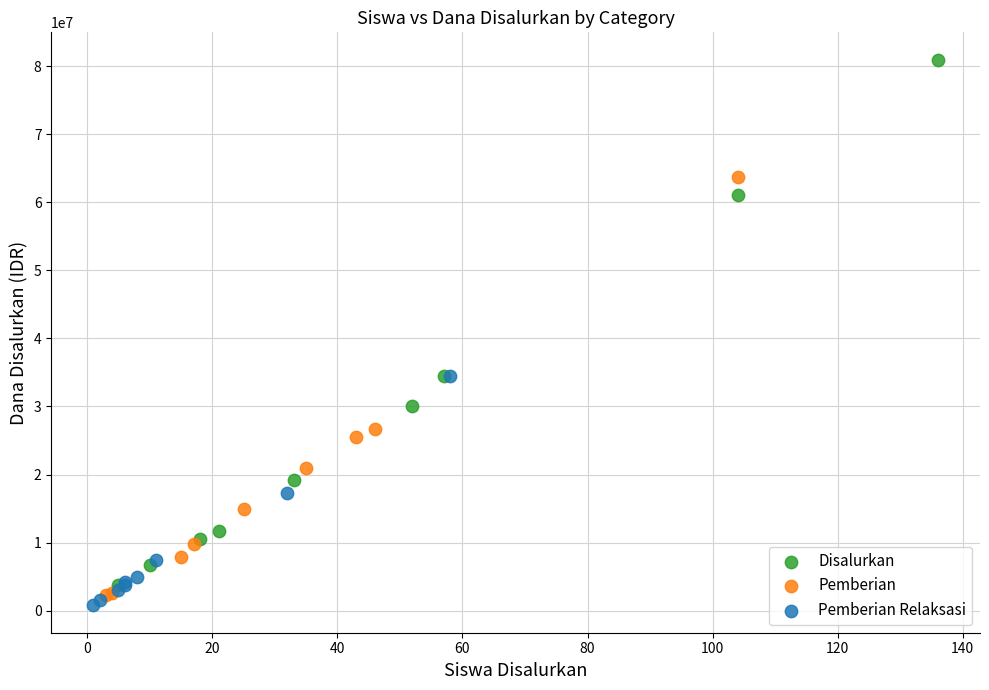

What are all the series names shown in the legend?

Disalurkan, Pemberian, Pemberian Relaksasi